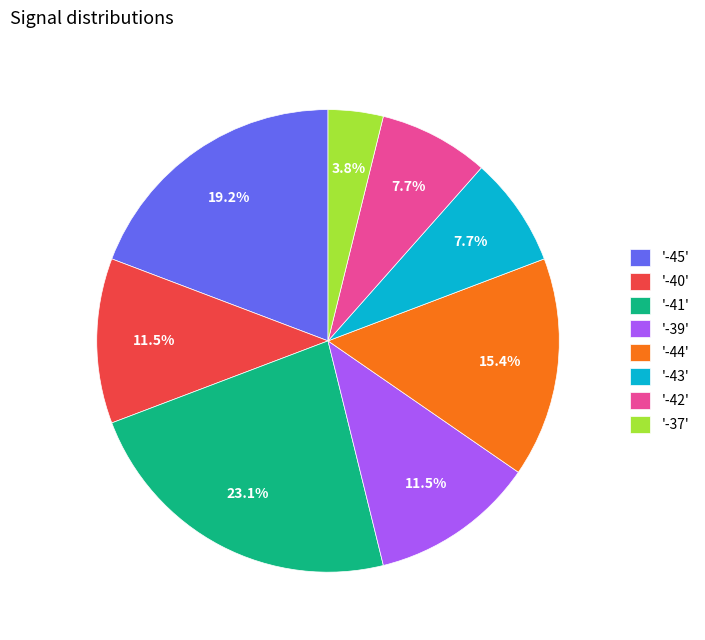

Is there a majority slice in this chart?

No